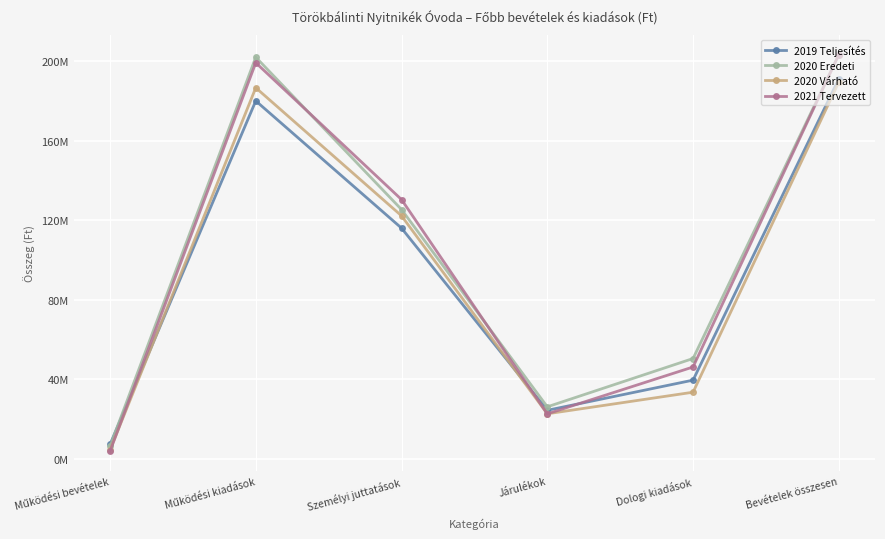

What is the sum of all 2019 Teljesítés values?

558577000